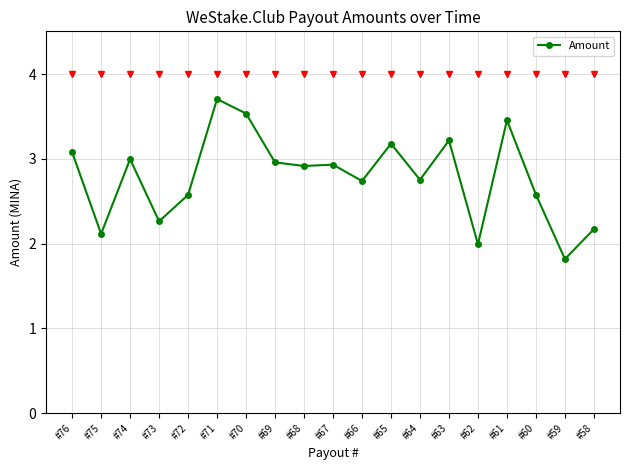

Is it true that the value at #63 is 3.2?

True